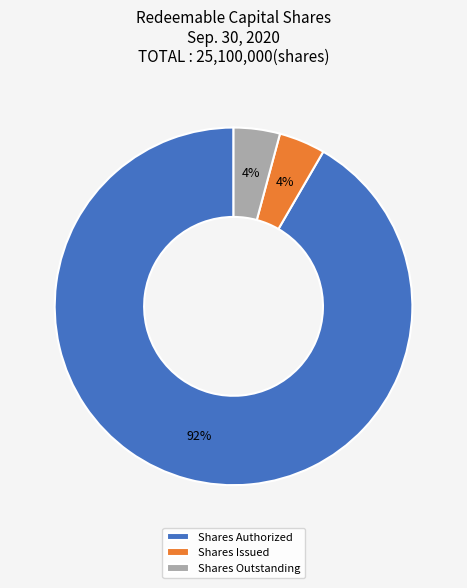

Between Shares Authorized and Shares Outstanding, which is larger?

Shares Authorized